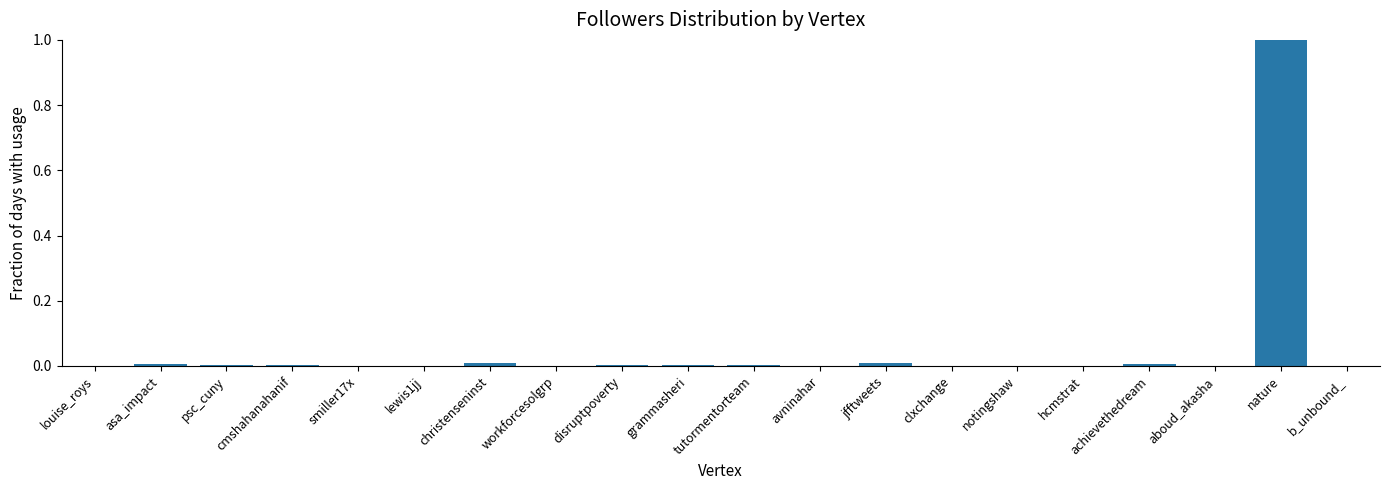

How many series are shown in this chart?

1